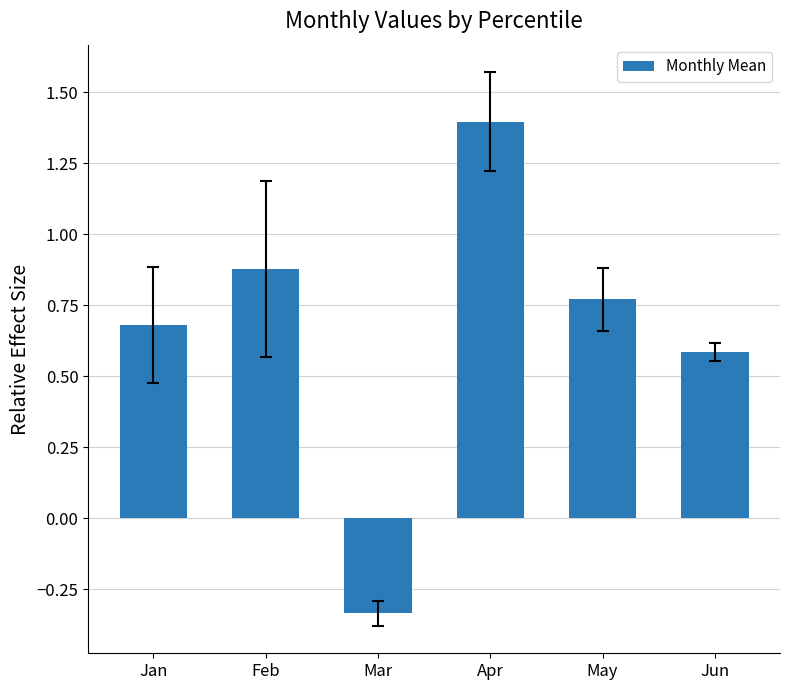

List the labels in order of value, largest first.

Apr, Feb, May, Jan, Jun, Mar